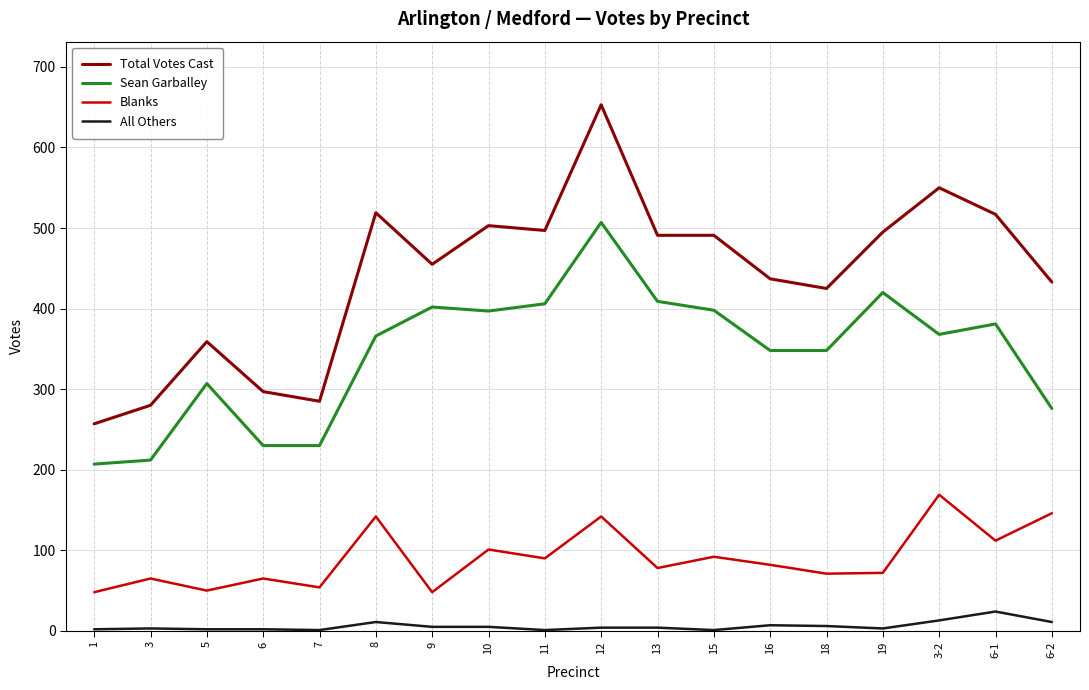

At which category does Blanks reach its first local valley?

5